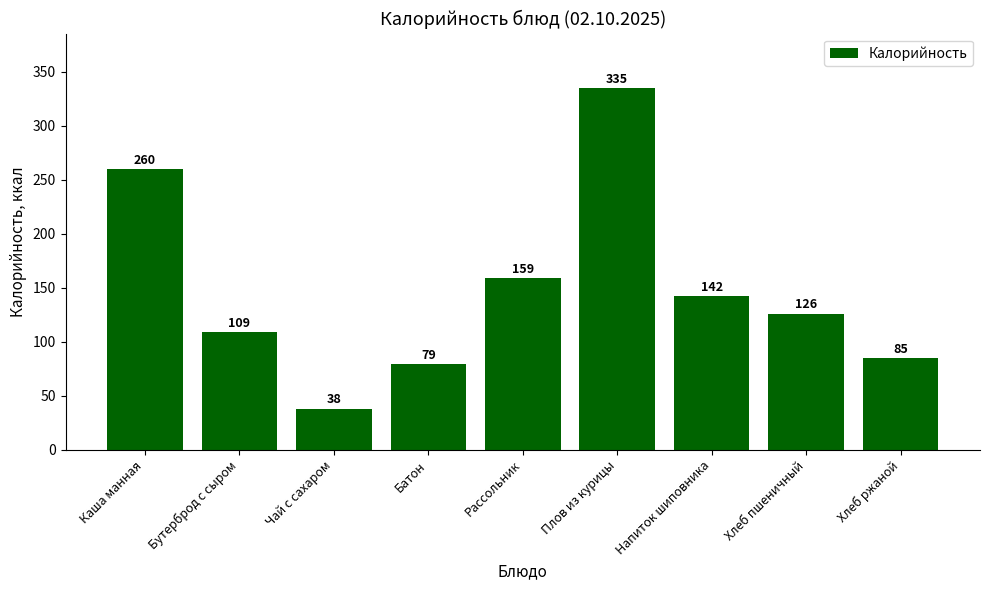

Approximately how many times larger is the value at Плов из курицы compared to Хлеб пшеничный?

2.7